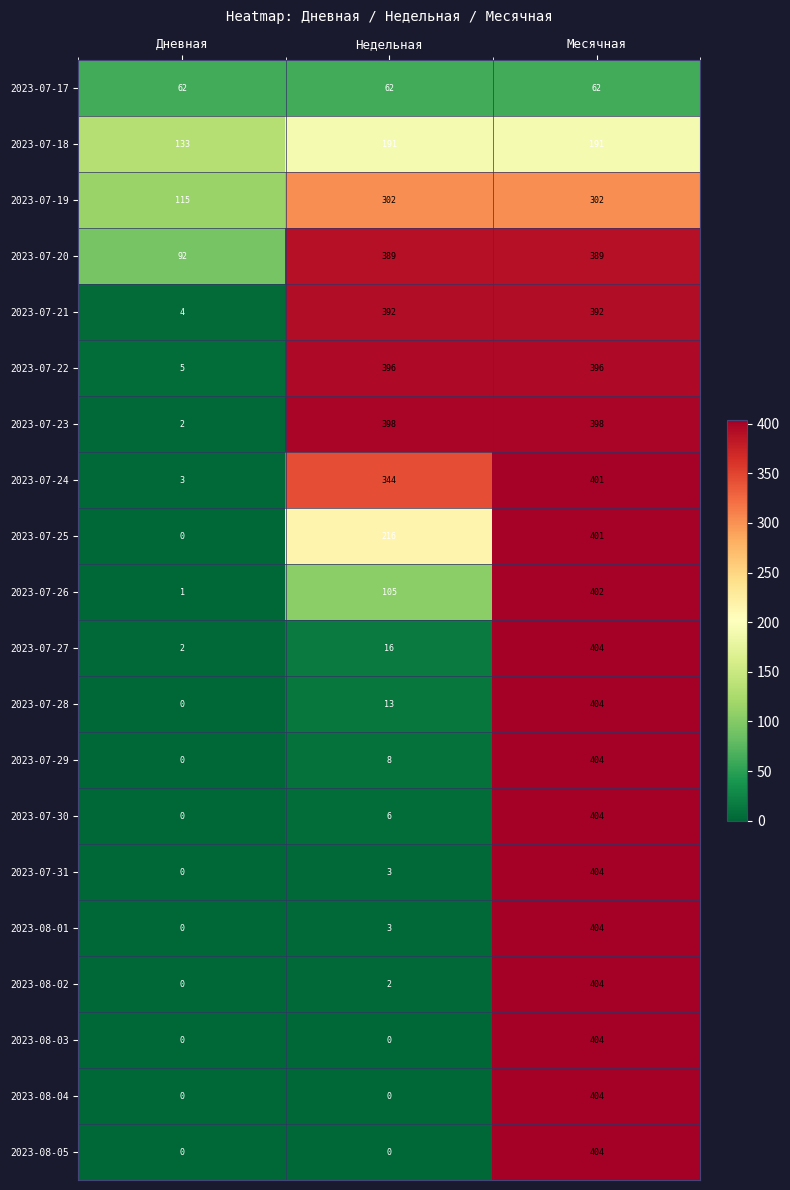

At which category is the sum across all series the highest?

Месячная